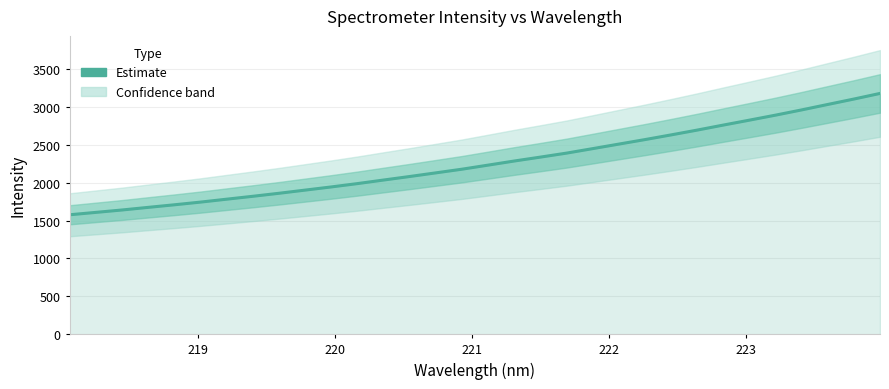

What is the value of the 30th point from the left?

3033.9